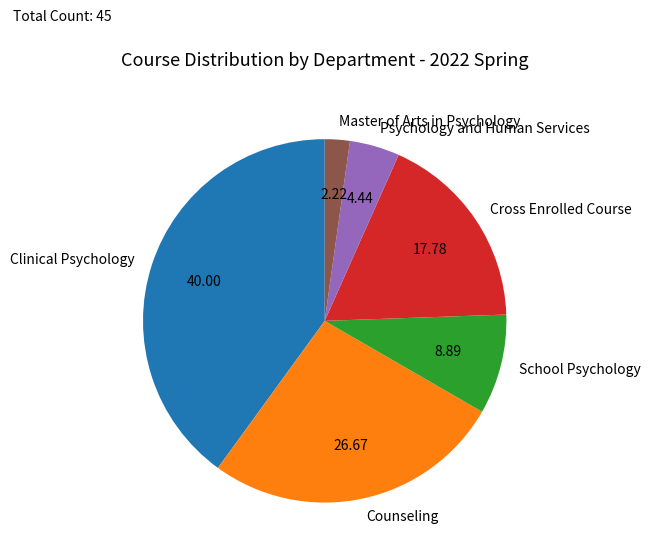

Which has a higher value, Psychology and Human Services or Counseling?

Counseling